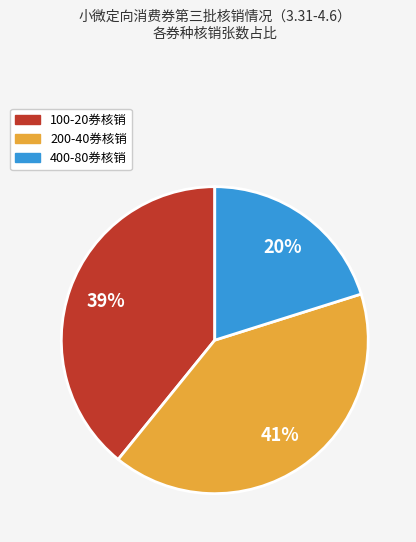

To the nearest percent, what is the difference between the largest and smallest slice percentages?

21%